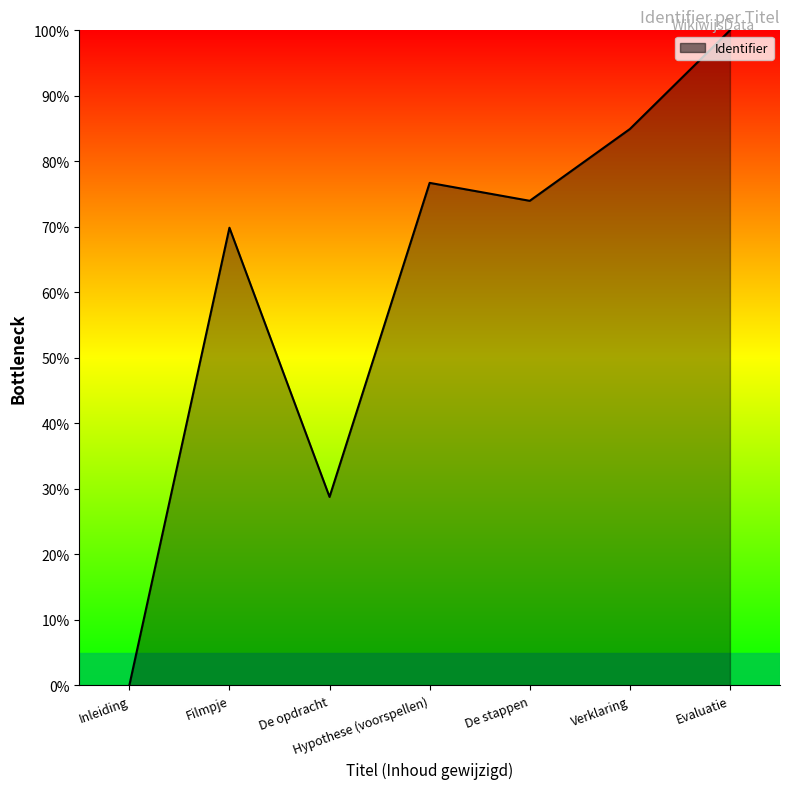

How many values are above zero?

6